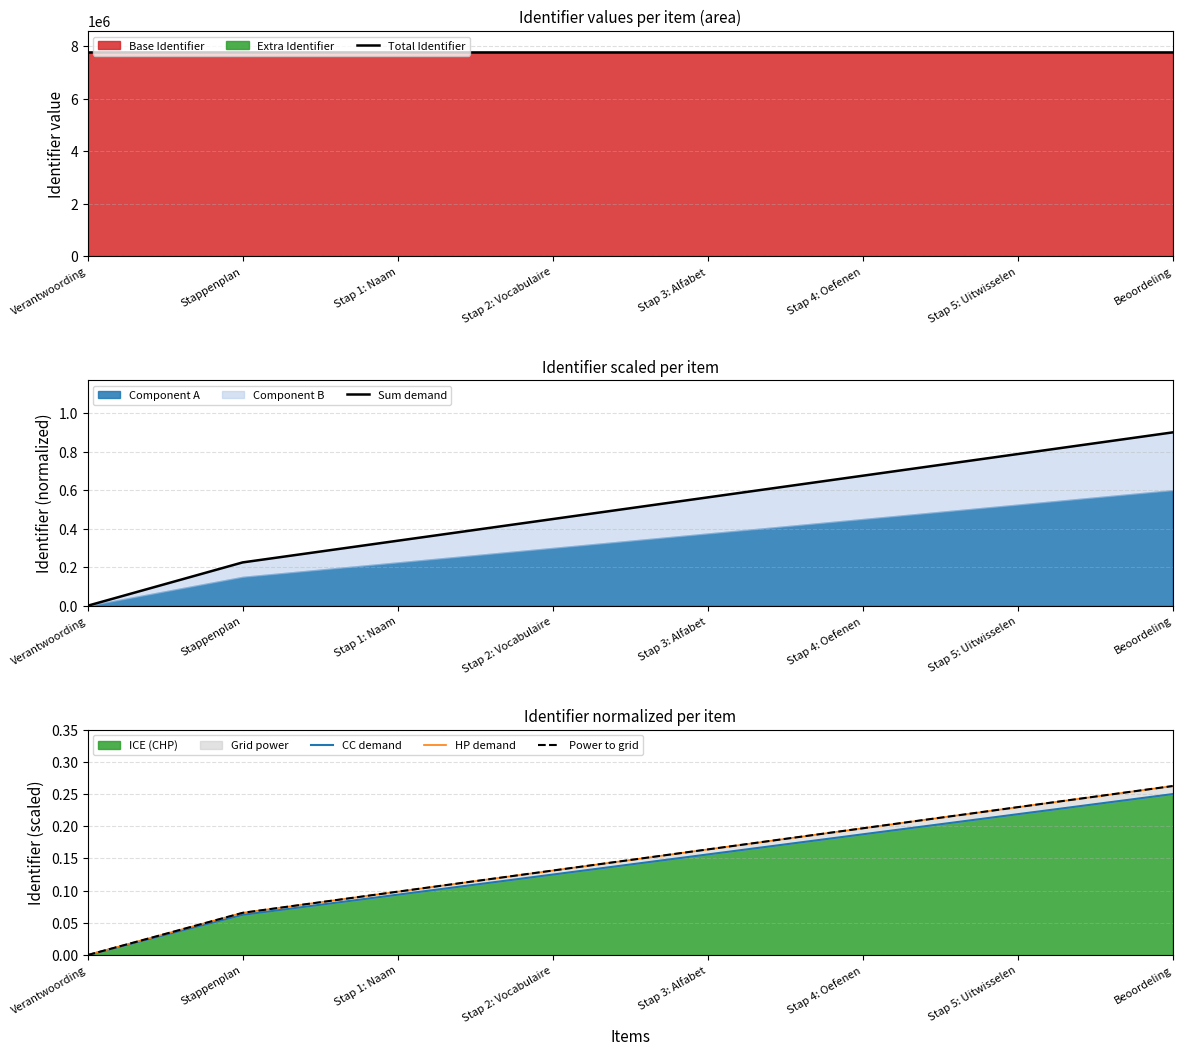

What position from the left is Stappenplan?

2